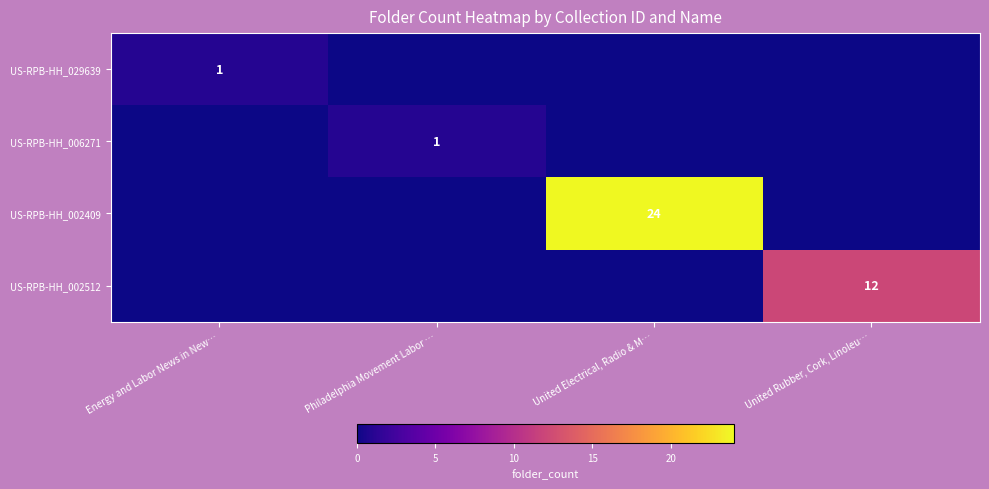

The value of US-RPB-HH_029639 at Energy and Labor News in New… is 0. True or false?

False